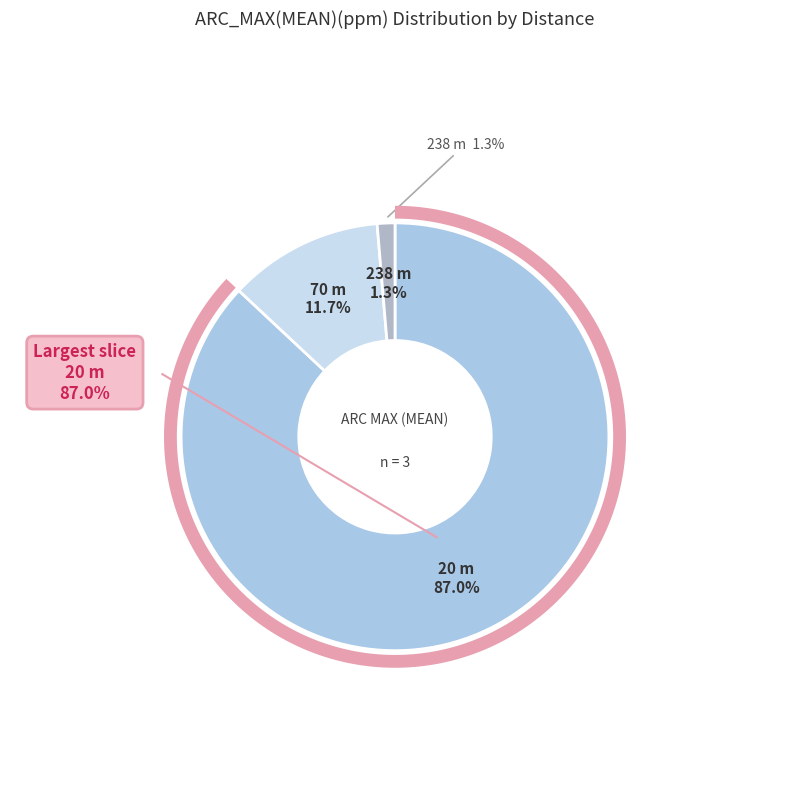

How many slices are in this pie chart?

3